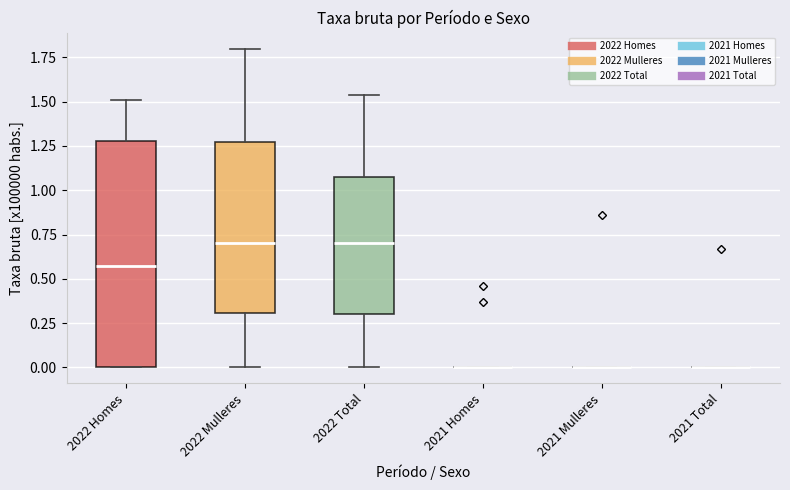

Reading left to right, transcribe this box plot: for each box, give where its median line is, the range the box spans, and where its two whiskers end, as read against the y-axis. The values are not printed on the chart, so give them approximately, as read against the axis.

2022 Homes: median 0.55, box 0.00 to 1.30, whiskers 0.00 to 1.50
2022 Mulleres: median 0.70, box 0.30 to 1.25, whiskers 0.00 to 1.80
2022 Total: median 0.70, box 0.30 to 1.05, whiskers 0.00 to 1.55
2021 Homes: box collapsed to a line at 0.00, whiskers 0.00 to 0.00
2021 Mulleres: box collapsed to a line at 0.00, whiskers 0.00 to 0.00
2021 Total: box collapsed to a line at 0.00, whiskers 0.00 to 0.00